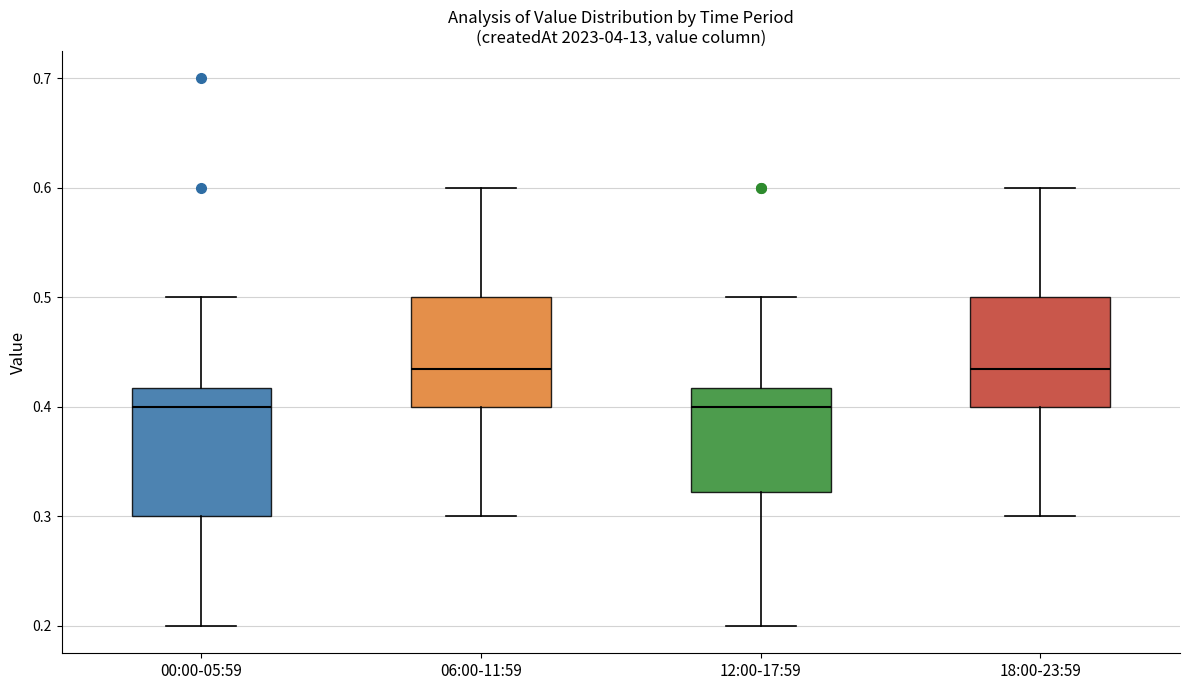

Reading left to right, transcribe this box plot: for each box, give where its median line is, the range the box spans, and where its two whiskers end, as read against the y-axis. The values are not printed on the chart, so give them approximately, as read against the axis.

00:00-05:59: median 0.40, box 0.30 to 0.42, whiskers 0.20 to 0.50
06:00-11:59: median 0.44, box 0.40 to 0.50, whiskers 0.30 to 0.60
12:00-17:59: median 0.40, box 0.32 to 0.42, whiskers 0.20 to 0.50
18:00-23:59: median 0.44, box 0.40 to 0.50, whiskers 0.30 to 0.60